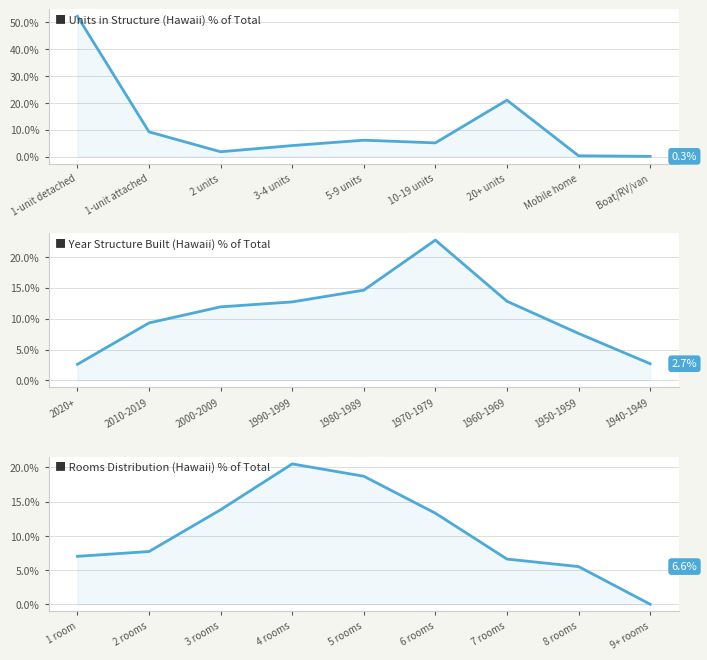

Is the value of Units in Structure (Hawaii) % of Total at 2 units greater than the value of Rooms Distribution (Hawaii) % of Total at Mobile home?

No